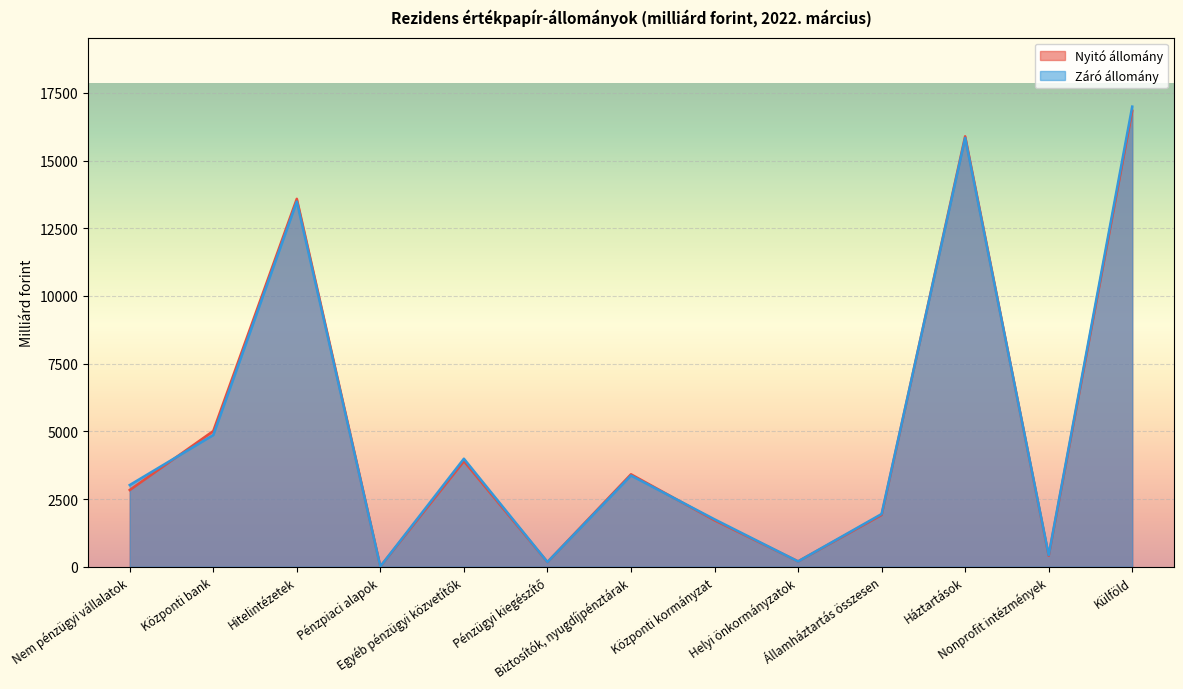

List the labels in order of Záró állomány value, largest first.

Külföld, Háztartások, Hitelintézetek, Központi bank, Egyéb pénzügyi közvetítők, Biztosítók, nyugdíjpénztárak, Nem pénzügyi vállalatok, Államháztartás összesen, Központi kormányzat, Nonprofit intézmények, Helyi önkormányzatok, Pénzügyi kiegészítő, Pénzpiaci alapok